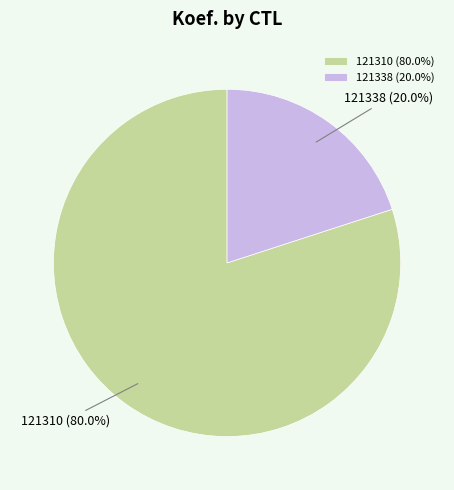

Is there a majority slice in this chart?

Yes